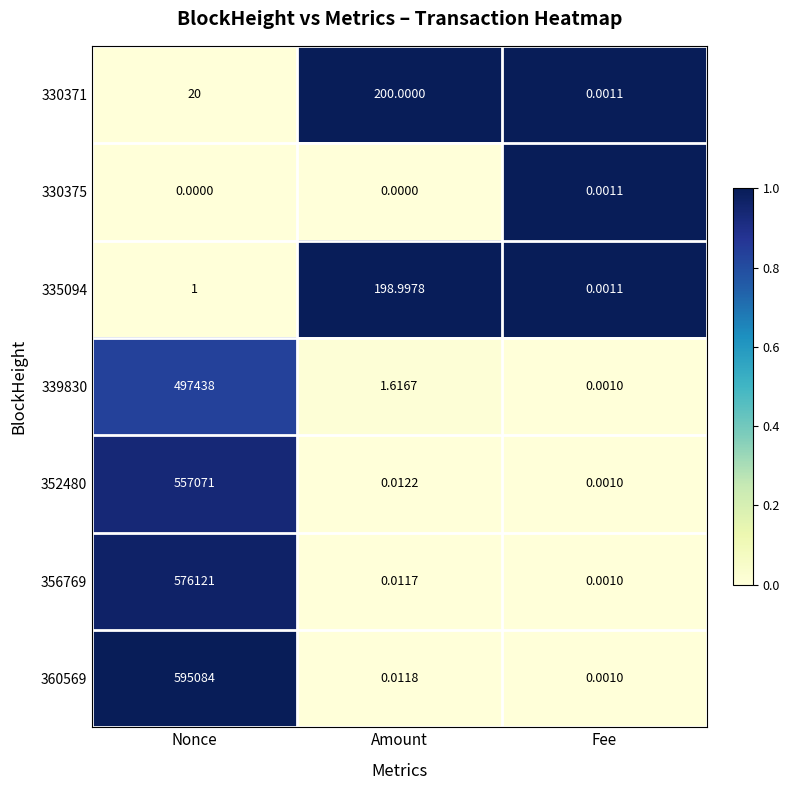

List the series in order of their peak value, highest first.

360569, 356769, 352480, 339830, 330371, 335094, 330375